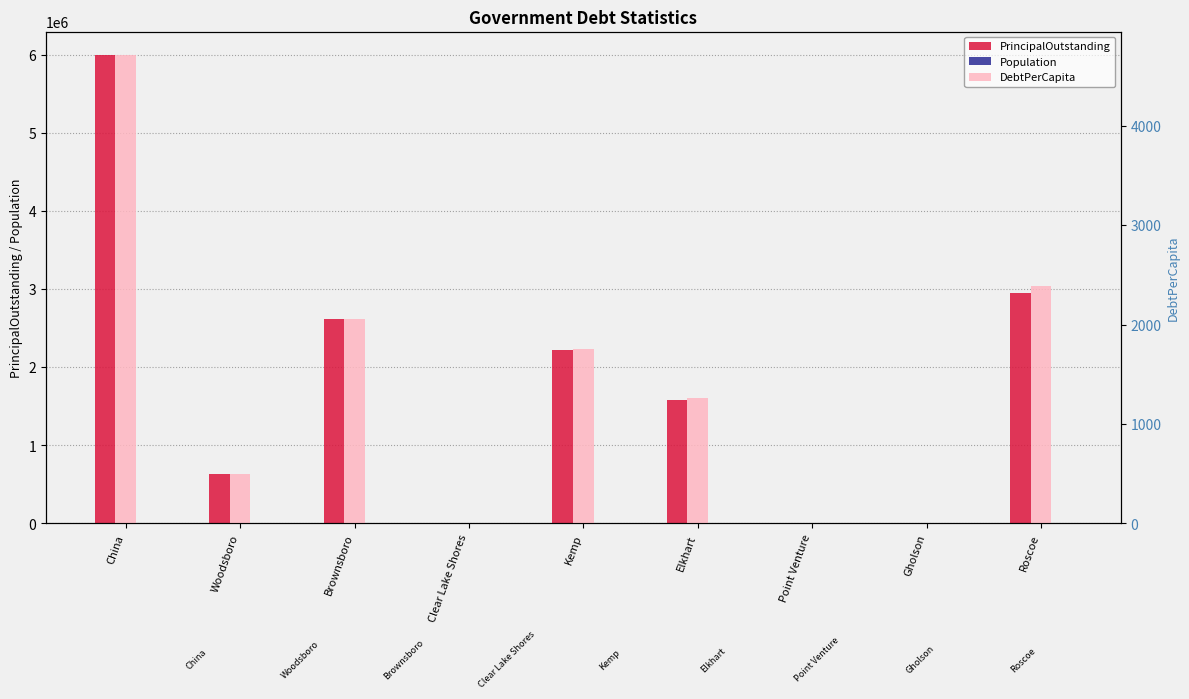

What is the label of the 4th bar from the right?

Elkhart